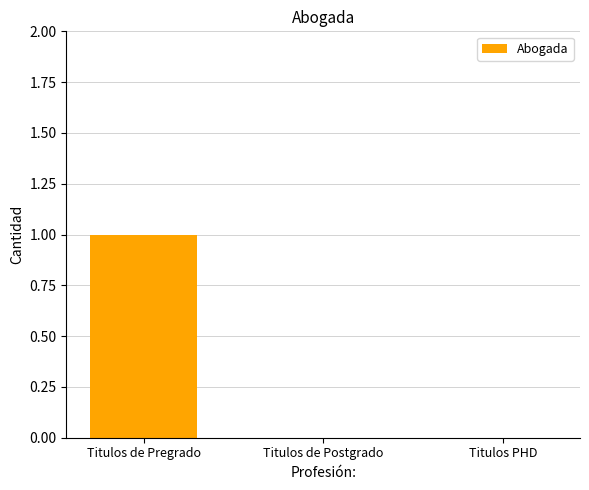

The value at Titulos PHD is 0. True or false?

True